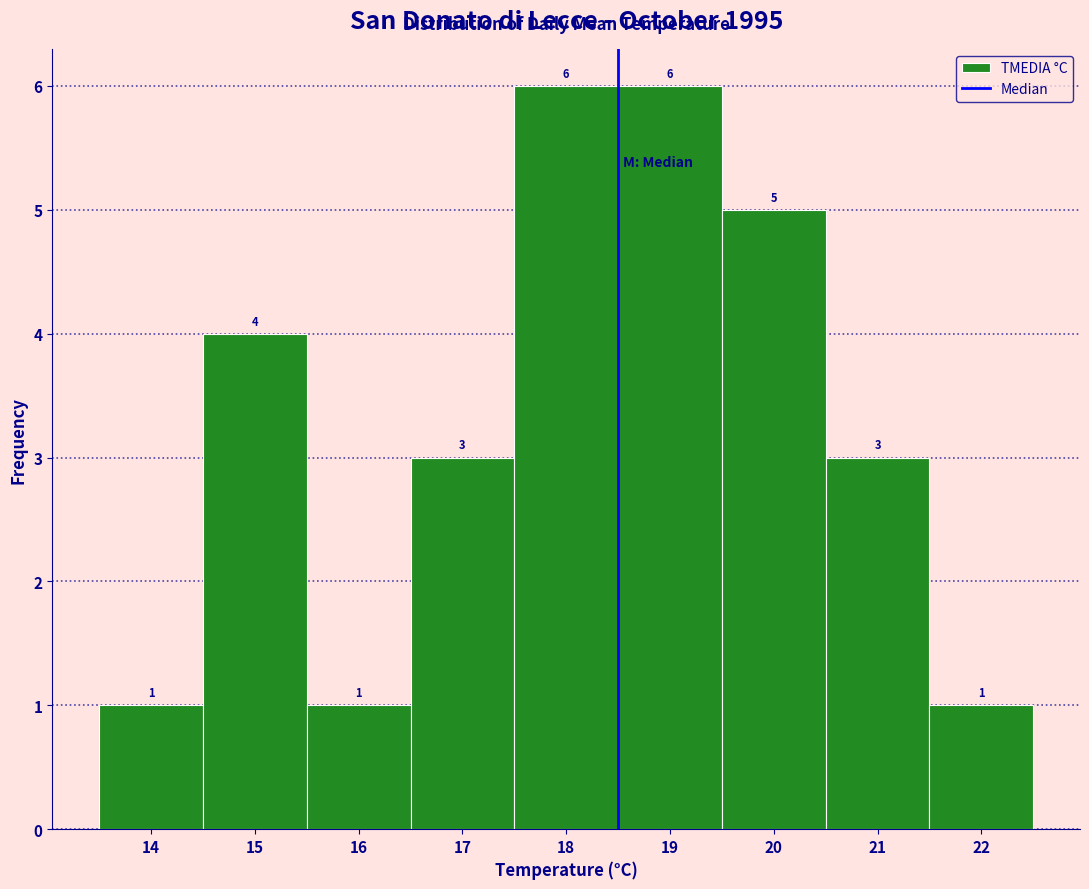

Reading left to right, list every bar in this chart as the range it spans on the x-axis followed by its height.

13.5 to 14.5: 1
14.5 to 15.5: 4
15.5 to 16.5: 1
16.5 to 17.5: 3
17.5 to 18.5: 6
18.5 to 19.5: 6
19.5 to 20.5: 5
20.5 to 21.5: 3
21.5 to 22.5: 1